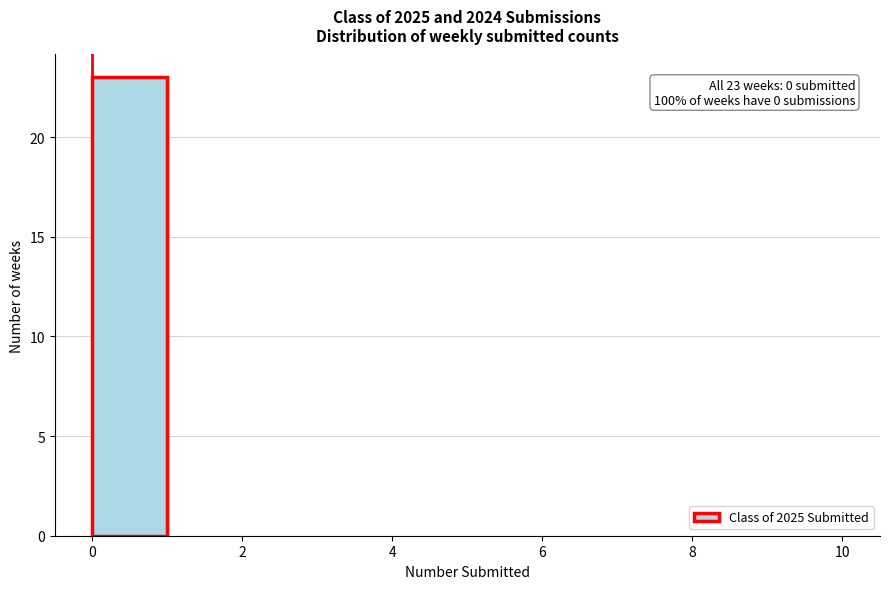

Which range on the x-axis has the tallest bar?

0 to 1